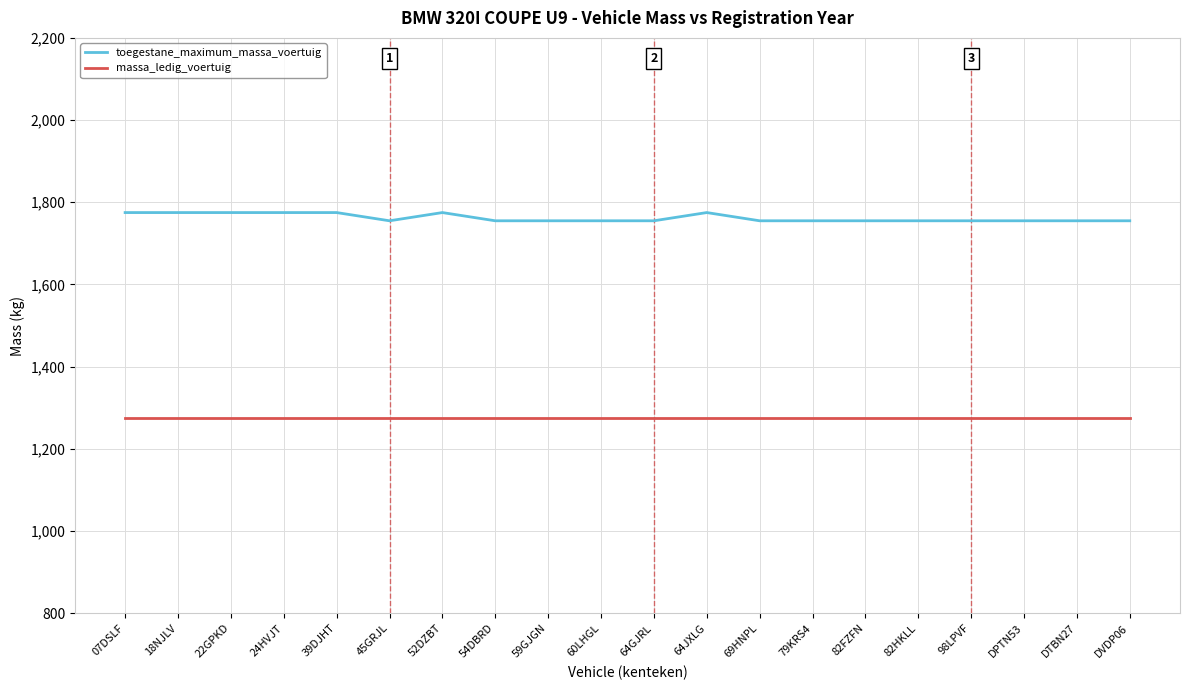

What is the sum of all massa_ledig_voertuig values?

25500